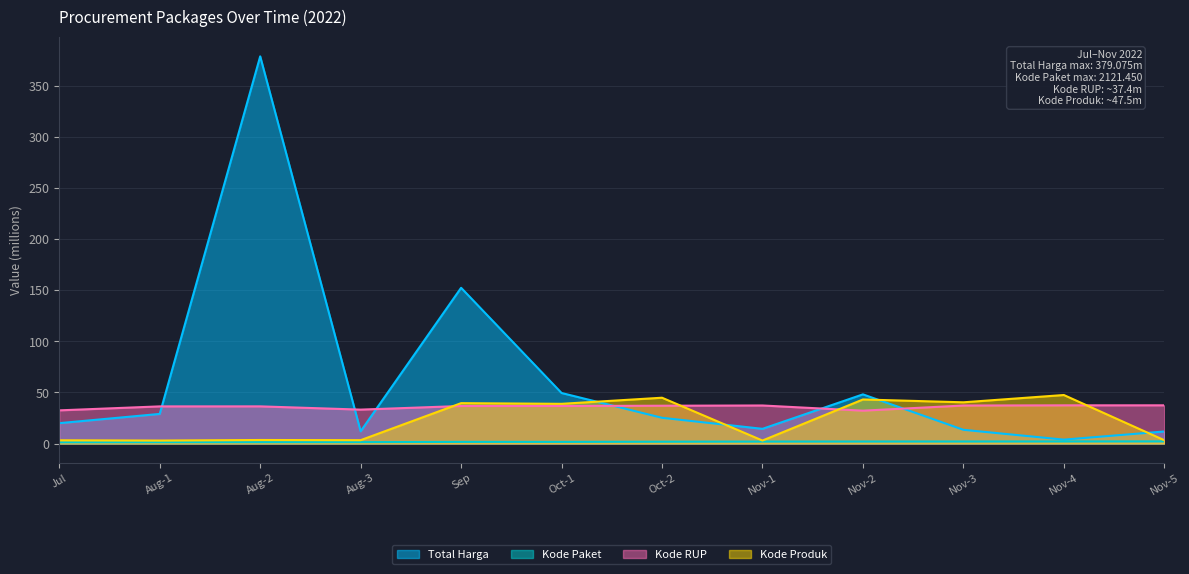

How many categories are shown in the chart?

12